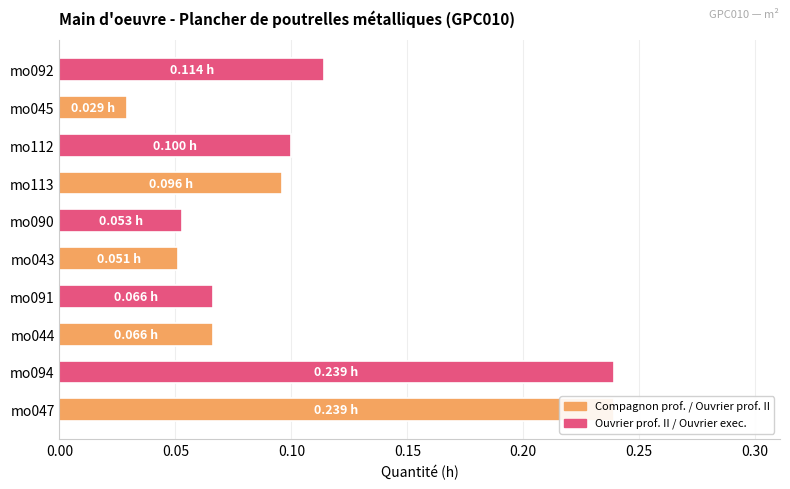

What position from the right is mo045?

2